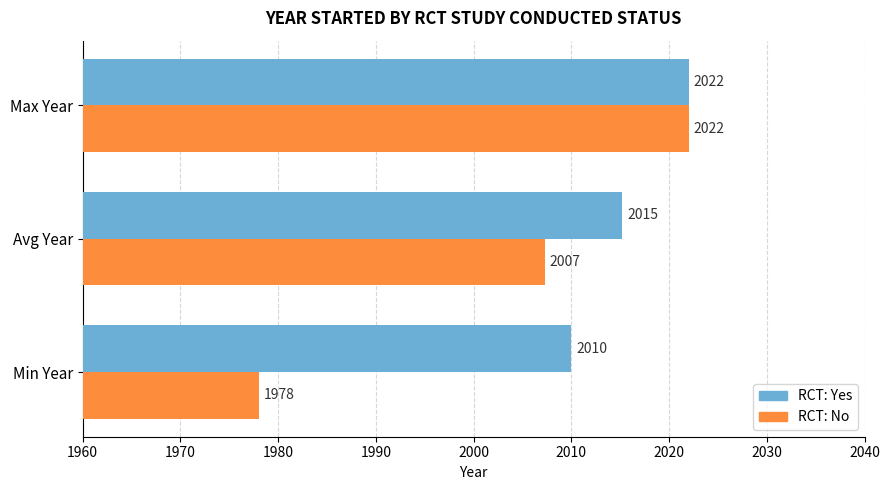

Which series has the largest range (max minus min)?

RCT: No